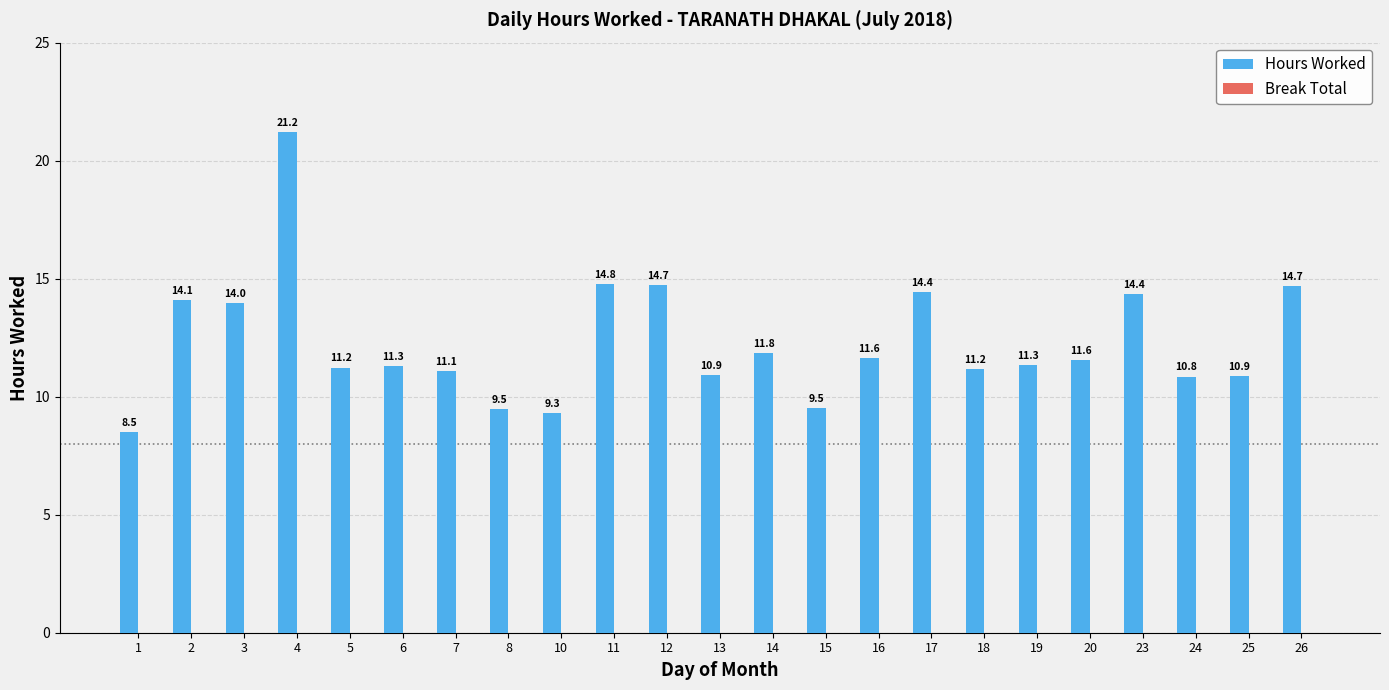

How many bars are there in total?

23